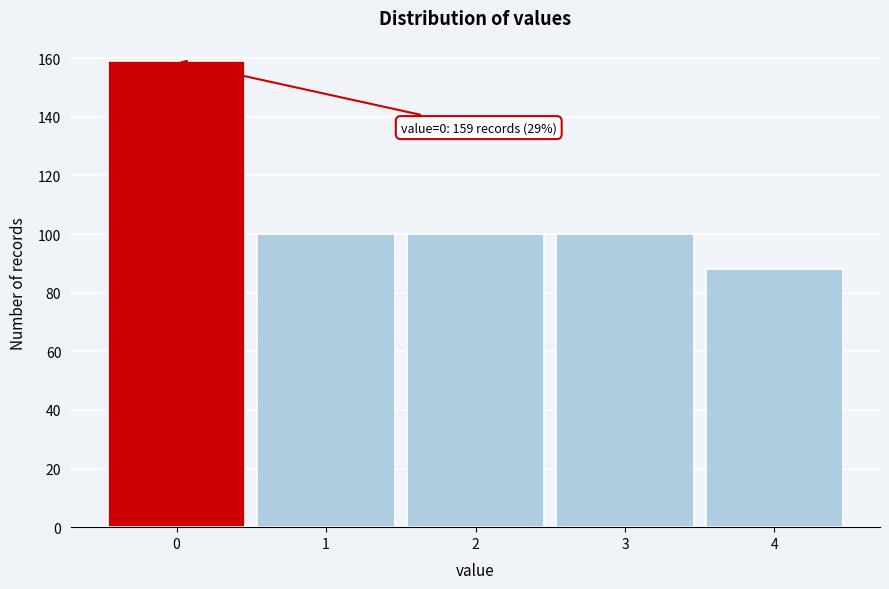

Reading right to left, extract all data points from this chart.

4=88	3=100	2=100	1=100	0=159